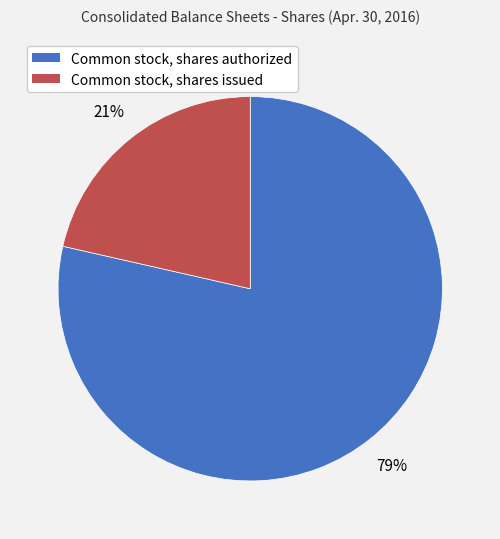

Do Common stock, shares issued and Common stock, shares authorized together represent more than half of the pie?

Yes